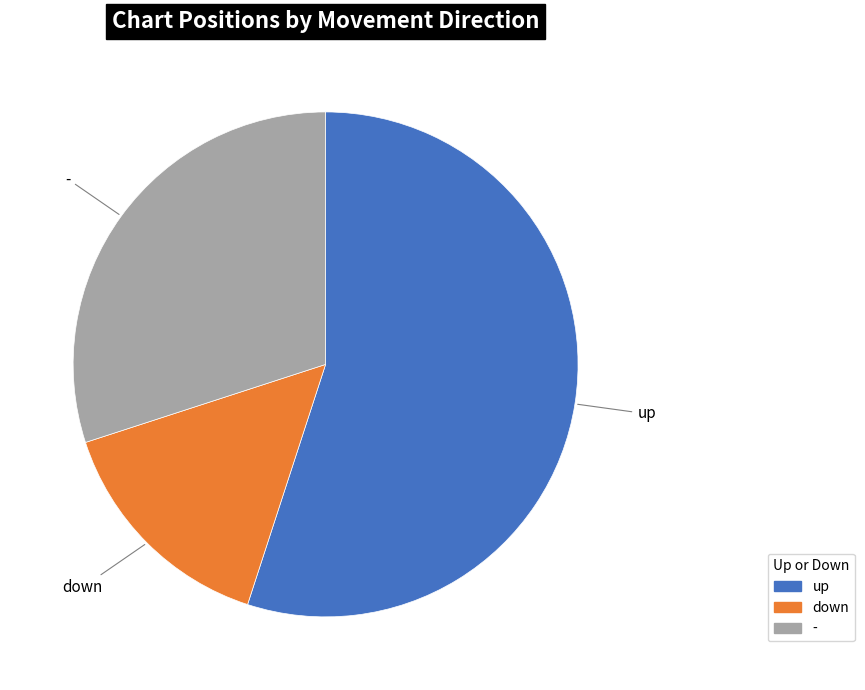

Does any single category account for the majority?

Yes